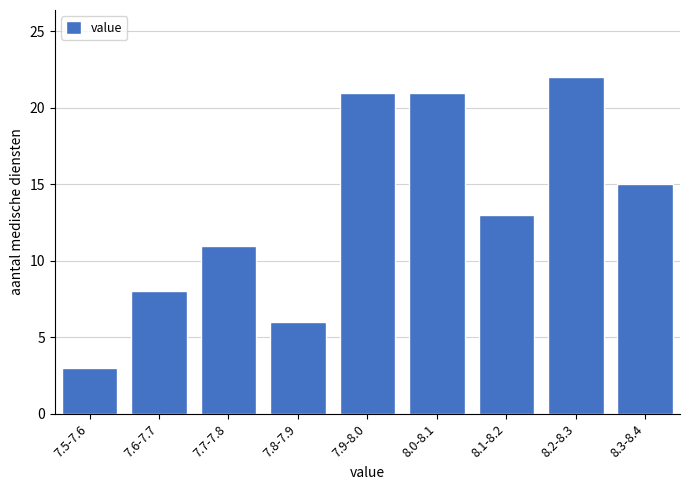

Reading right to left, what are all the values shown in this chart?

15	22	13	21	21	6	11	8	3